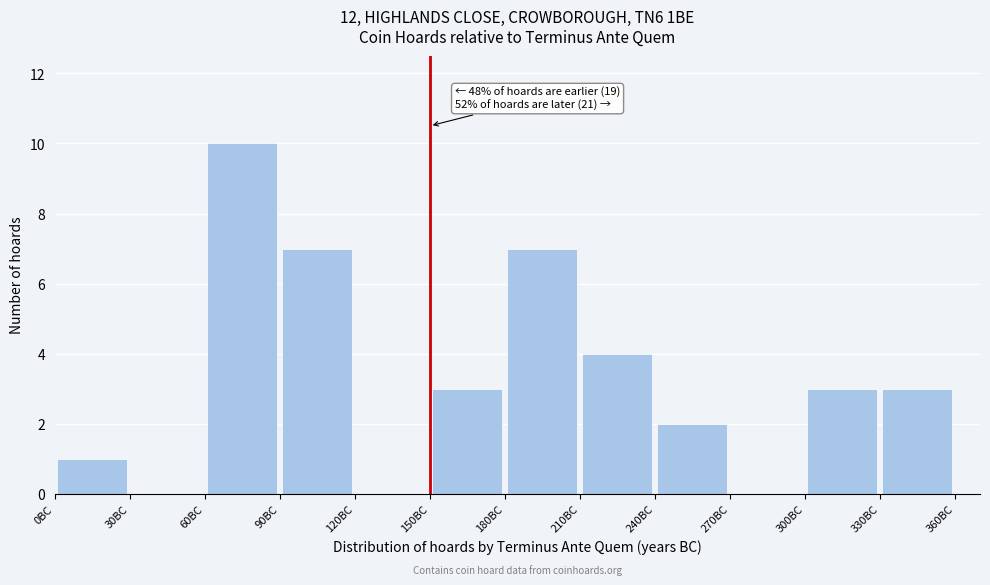

Which range on the x-axis has the tallest bar?

60 to 90